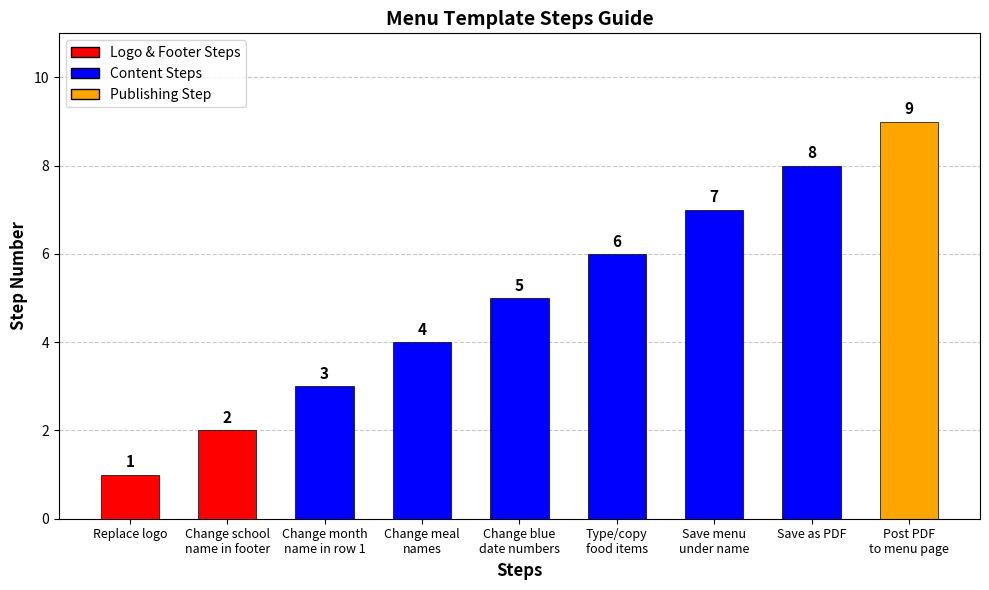

Which label corresponds to the smallest value in the chart?

Replace logo